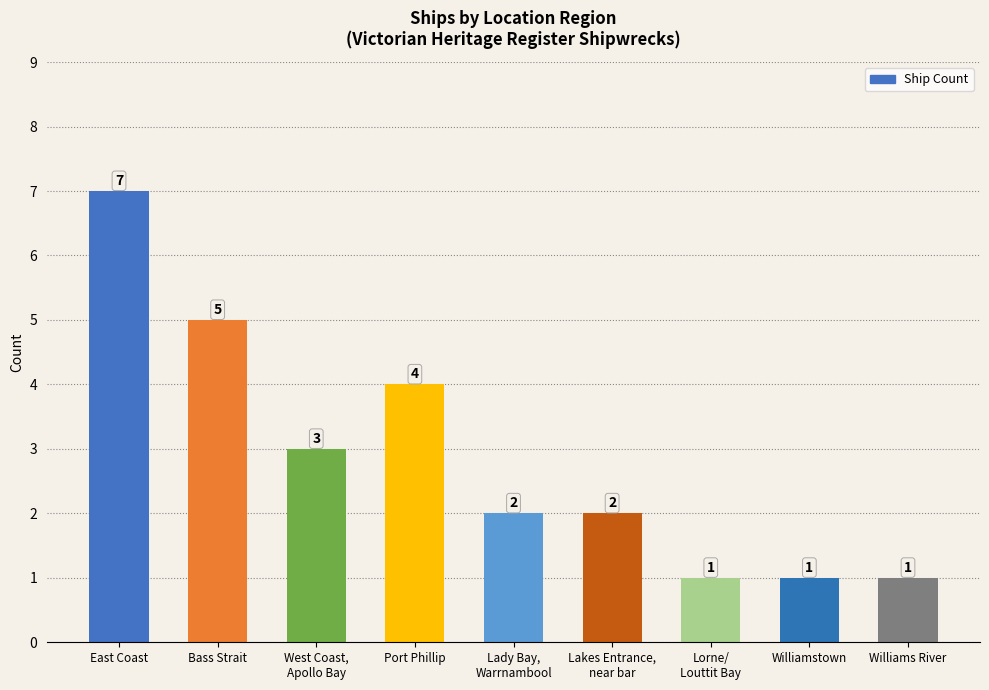

What position from the left is Lakes Entrance,
near bar?

6